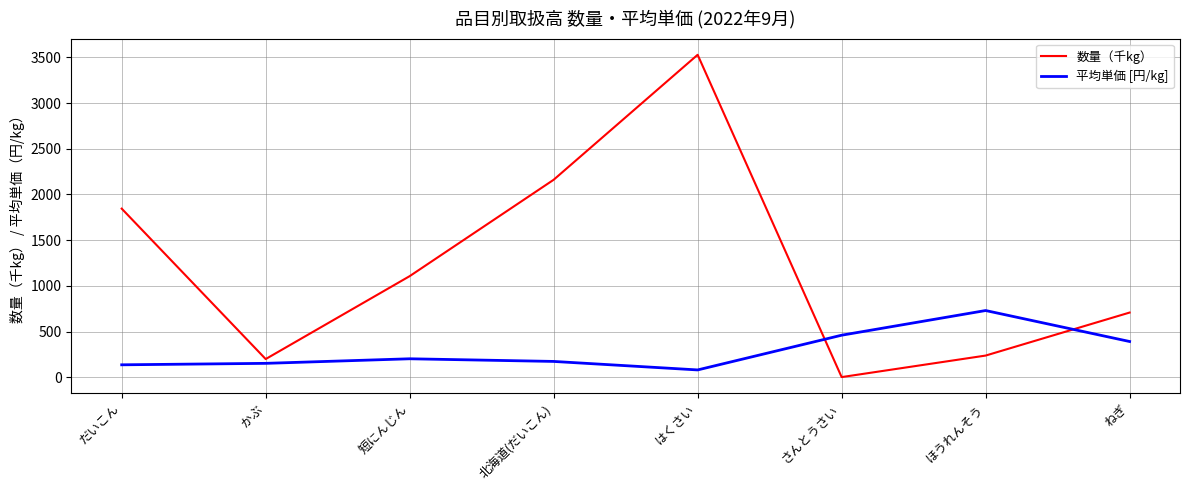

Which category has the highest value across all series?

はくさい